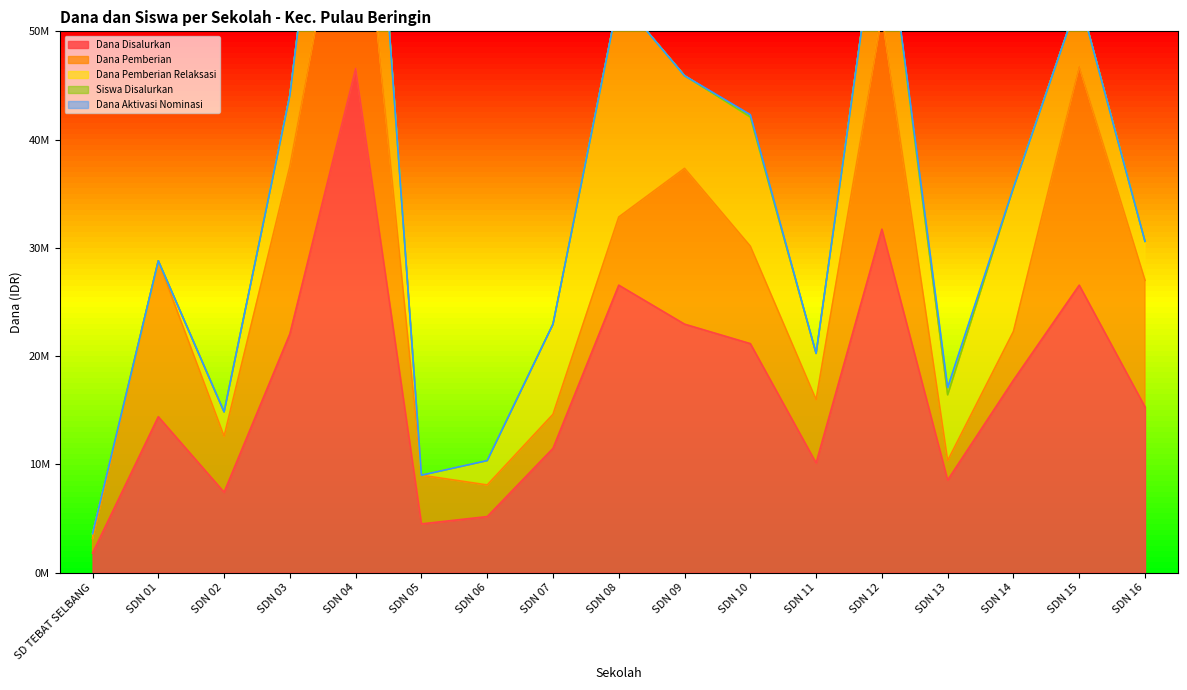

What is the average value of the Dana Disalurkan series?

17298529